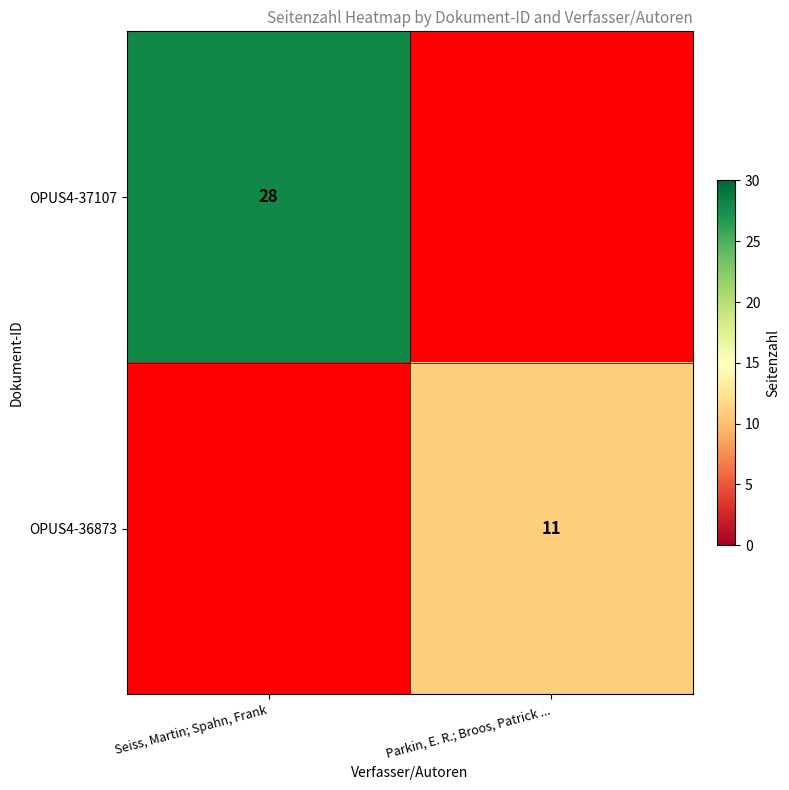

The OPUS4-36873 series shows 17 at Parkin, E. R.; Broos, Patrick .... True or false?

False